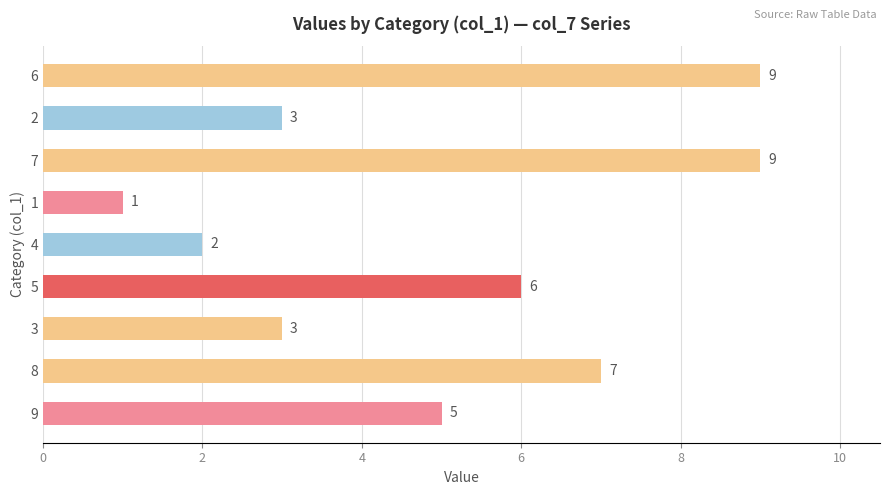

The value at 7 is 1. True or false?

False